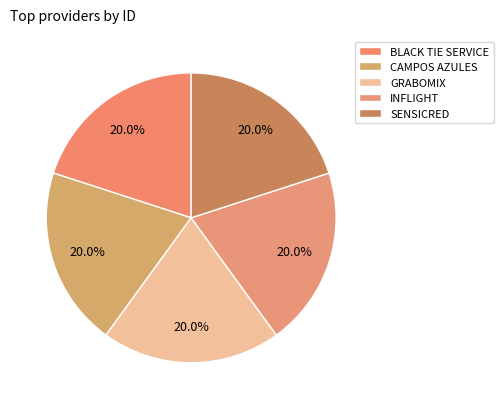

How many segments does this pie chart have?

5